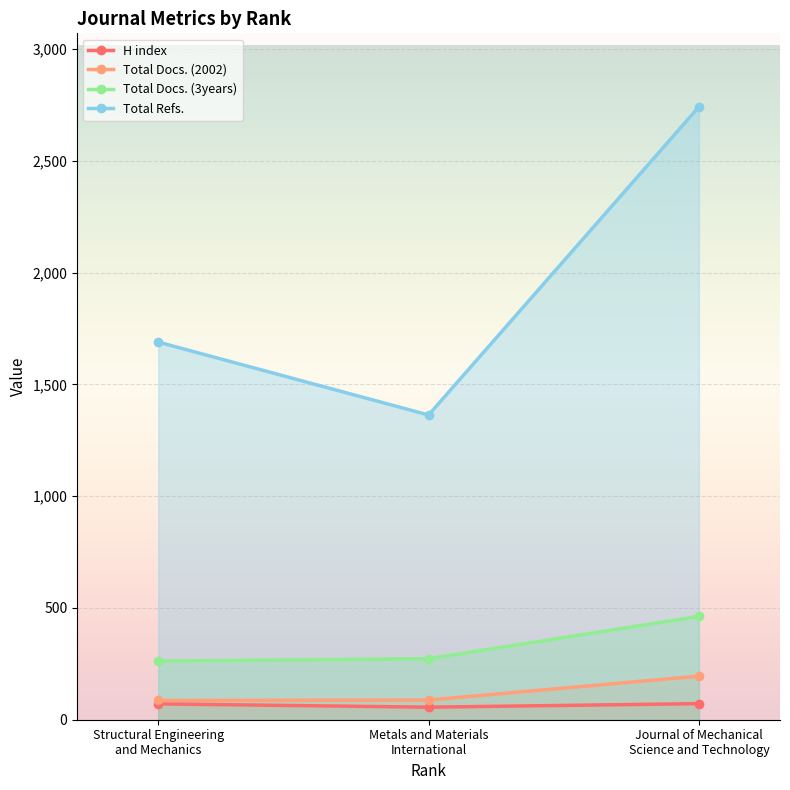

Reading left to right, list all the values displayed in this chart.

H index: Structural Engineering
and Mechanics=71	Metals and Materials
International=56	Journal of Mechanical
Science and Technology=72
Total Docs. (2002): Structural Engineering
and Mechanics=86	Metals and Materials
International=88	Journal of Mechanical
Science and Technology=195
Total Docs. (3years): Structural Engineering
and Mechanics=262	Metals and Materials
International=273	Journal of Mechanical
Science and Technology=462
Total Refs.: Structural Engineering
and Mechanics=1689	Metals and Materials
International=1363	Journal of Mechanical
Science and Technology=2741